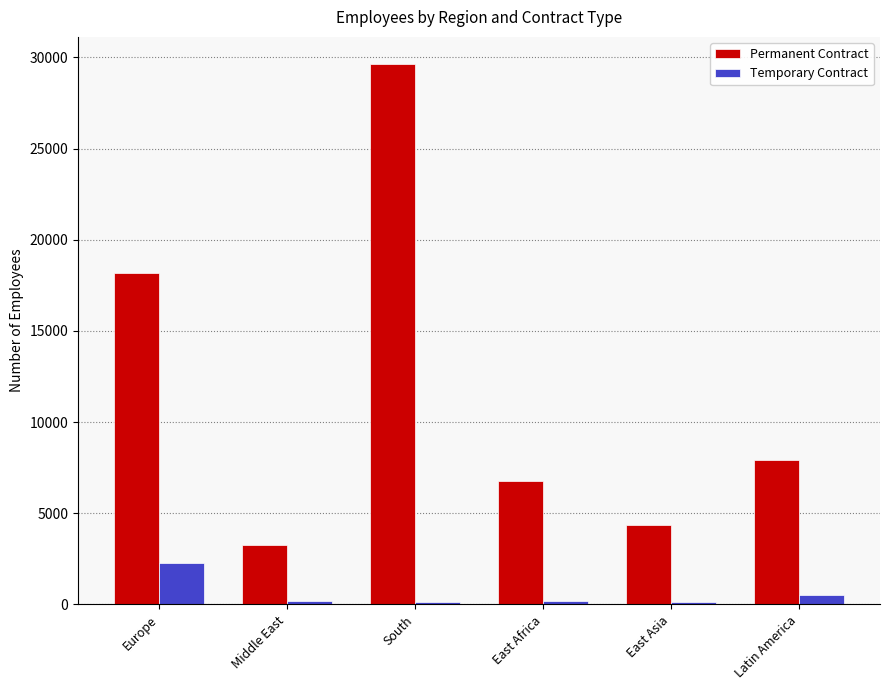

Which series has the largest total across all categories?

Permanent Contract